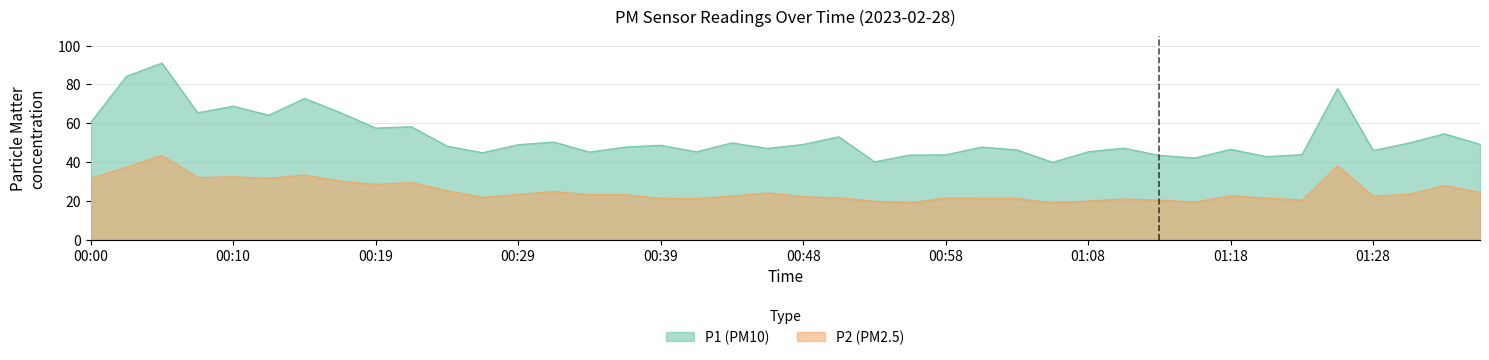

Reading right to left, extract all data points from this chart.

P1: 01:35=49.1	01:32=54.5	01:30=49.8	01:28=46.0	01:25=77.9	01:23=43.8	01:20=42.8	01:18=46.5	01:15=42.1	01:13=43.4	01:10=47.1	01:08=45.3	01:06=39.9	01:03=46.2	01:01=47.7	00:58=43.7	00:56=43.6	00:53=40.1	00:51=53.0	00:48=49.1	00:46=47.0	00:44=49.9	00:41=45.3	00:39=48.6	00:36=47.7	00:34=45.1	00:31=50.3	00:29=49.0	00:27=44.8	00:24=48.2	00:22=58.2	00:19=57.5	00:17=65.5	00:14=72.8	00:12=64.2	00:10=68.8	00:07=65.4	00:05=91.0	00:02=84.2	00:00=60.5
P2: 01:35=24.4	01:32=27.9	01:30=23.4	01:28=22.4	01:25=38.0	01:23=20.4	01:20=21.4	01:18=22.6	01:15=19.4	01:13=20.4	01:10=20.9	01:08=19.9	01:06=18.9	01:03=21.2	01:01=21.3	00:58=21.5	00:56=19.0	00:53=19.8	00:51=21.6	00:48=22.1	00:46=24.1	00:44=22.4	00:41=21.1	00:39=21.3	00:36=23.1	00:34=23.2	00:31=24.8	00:29=23.3	00:27=21.7	00:24=25.2	00:22=29.4	00:19=28.5	00:17=30.2	00:14=33.3	00:12=31.6	00:10=32.4	00:07=32.0	00:05=43.4	00:02=37.3	00:00=31.6